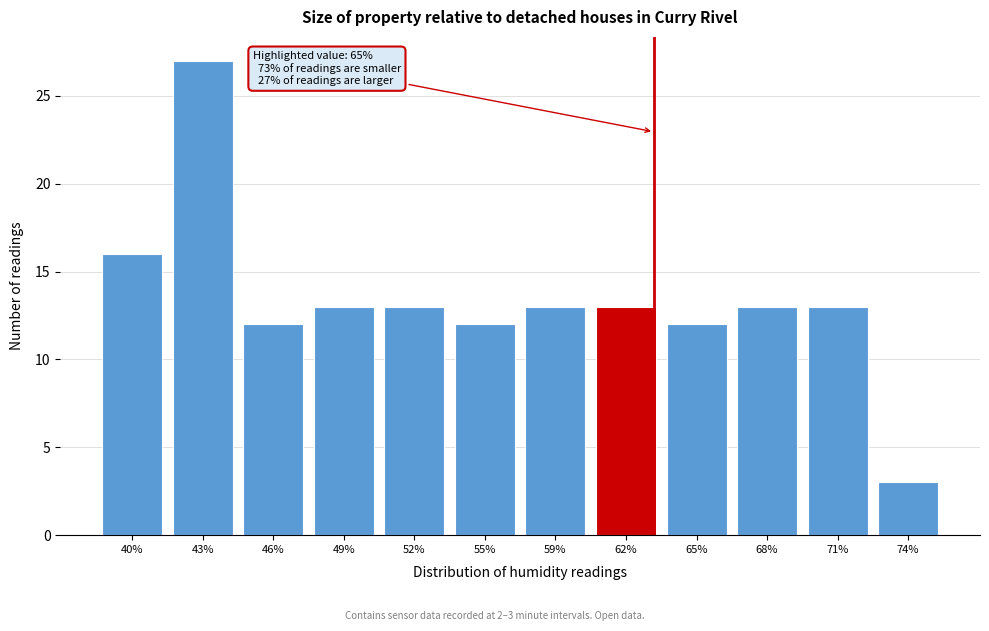

Reading left to right, what are all the values shown in this chart?

16	27	12	13	13	12	13	13	12	13	13	3